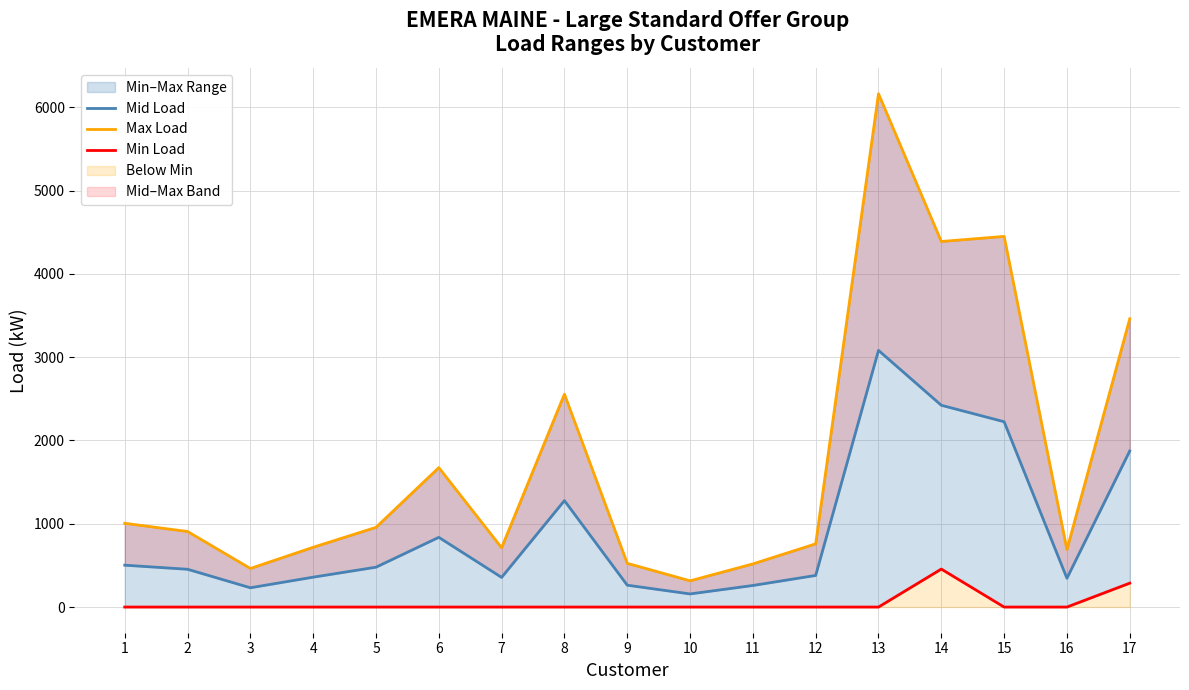

Rank the categories by Min Load value from lowest to highest.

1, 2, 3, 4, 5, 6, 7, 8, 9, 10, 11, 12, 13, 15, 16, 17, 14